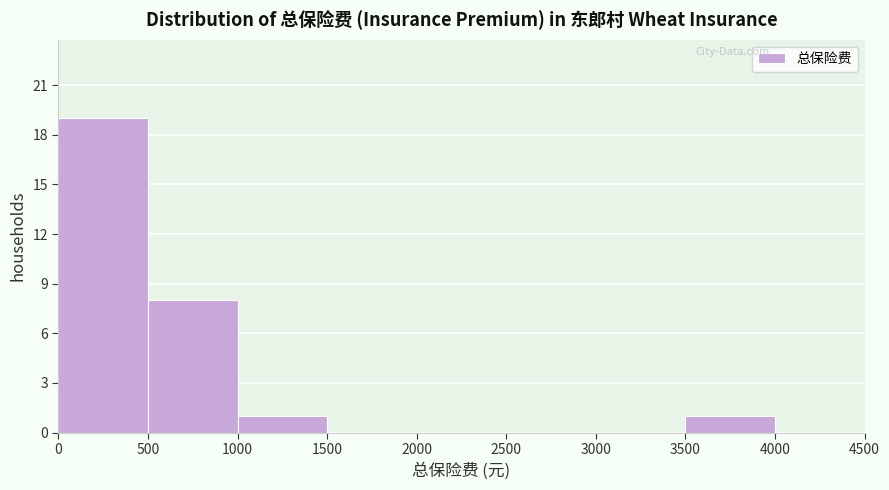

What is the height of the bar covering 0 to 500 on the x-axis? The values are not printed on the chart, so give them approximately, as read against the axis.

19